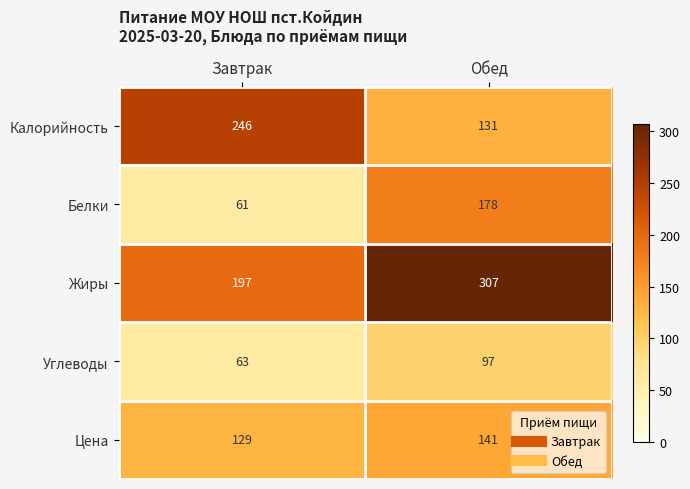

At which label is Калорийность closest to 188?

Обед